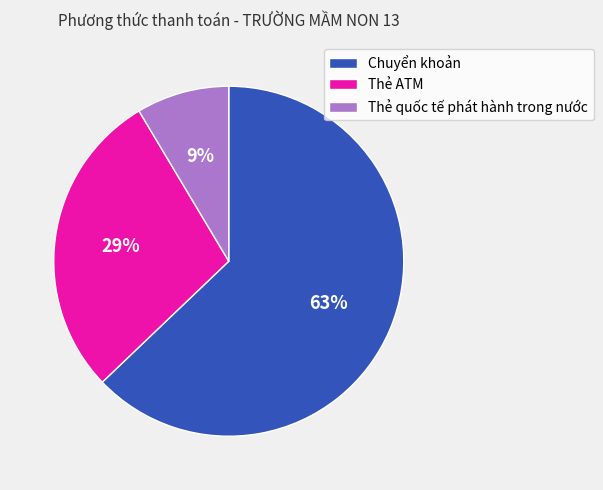

Which category has the smallest portion of the pie?

Thẻ quốc tế phát hành trong nước